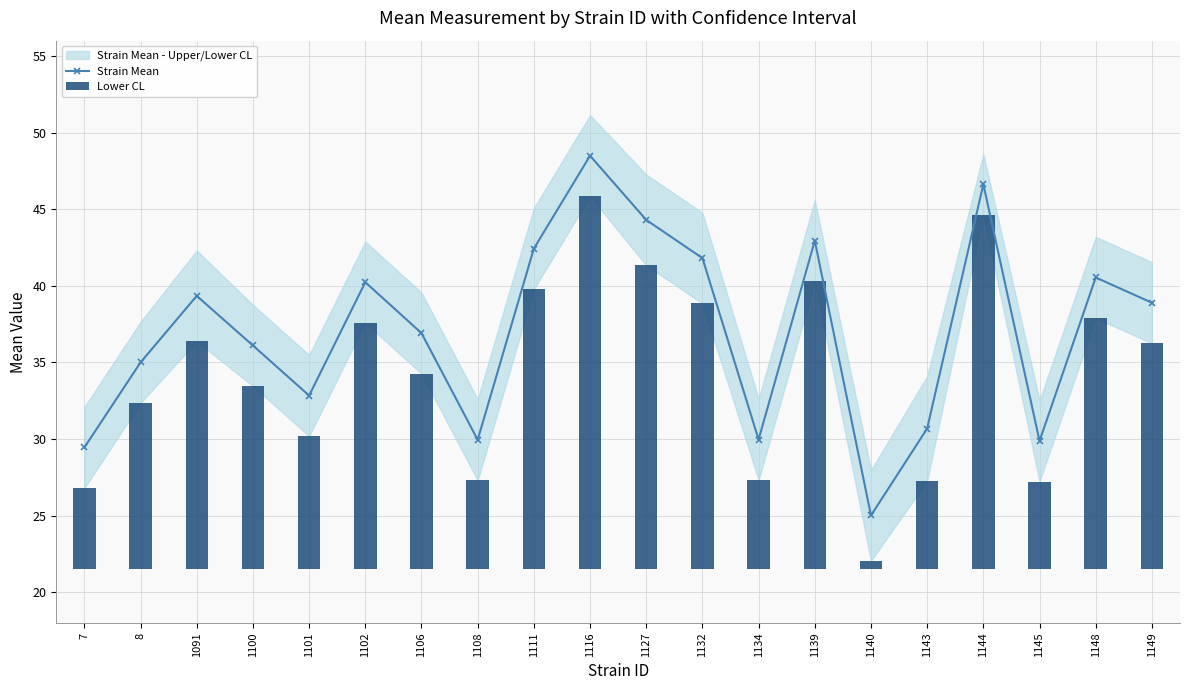

At which label does Strain Mean reach its peak?

1116